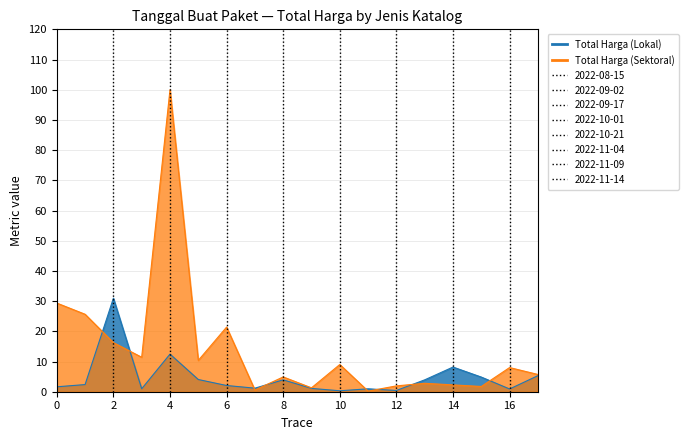

The Total Harga (Lokal) series shows 3.9 at 8. True or false?

True